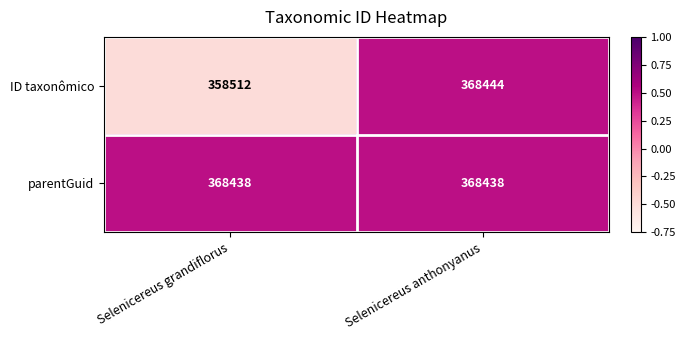

What is the approximate value of ID taxonômico at Selenicereus grandiflorus, to the nearest 100?

358500